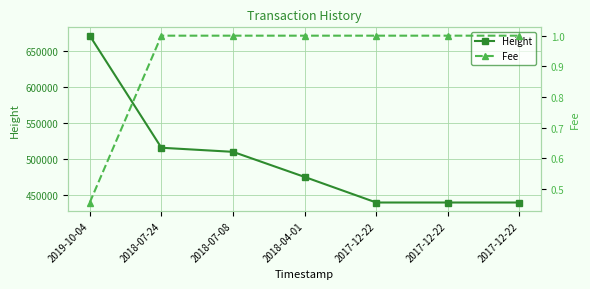

True or false: Height and Fee cross at least once.

False